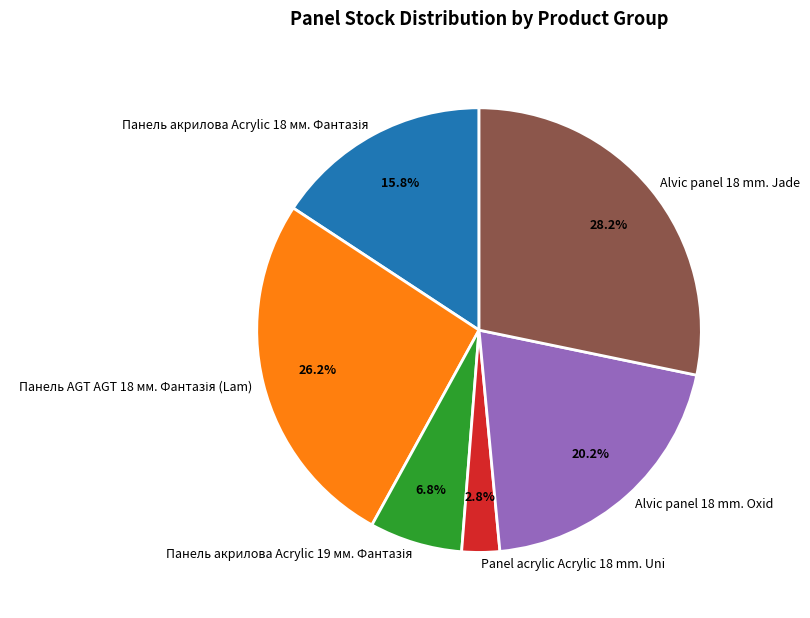

To the nearest percent, what is the average slice percentage?

17%